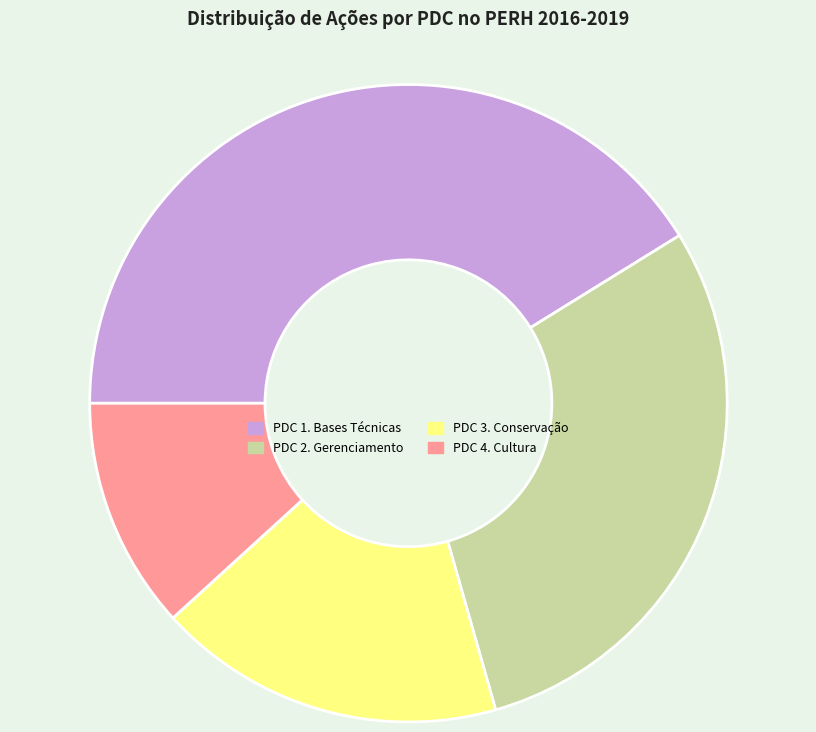

What is the largest slice in the pie chart?

PDC 1. Bases Técnicas